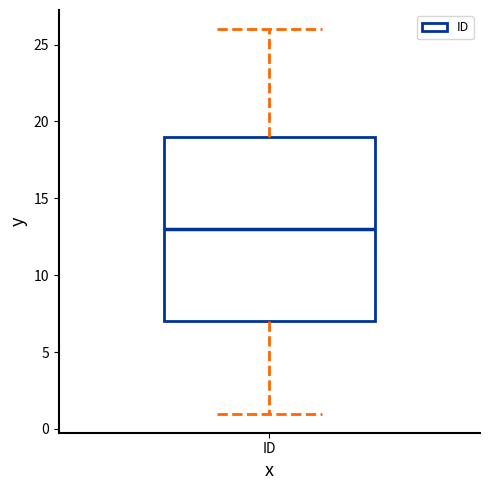

Transcribe this box plot: give where the median line is, the range the box spans, and where the two whiskers end, as read against the y-axis. The values are not printed on the chart, so give them approximately, as read against the axis.

median 13, box 7 to 19, whiskers 1 to 26